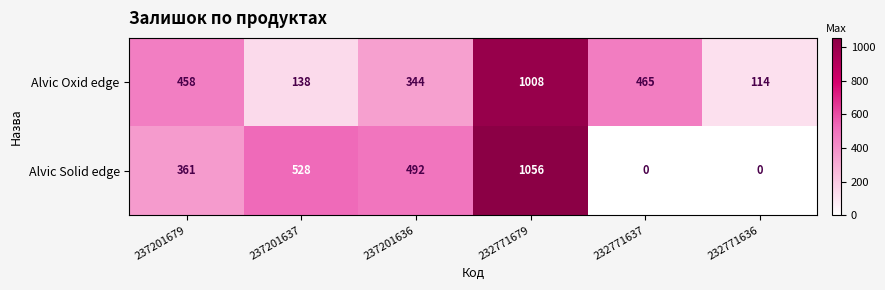

The Alvic Oxid edge series shows 114 at 232771636. True or false?

True